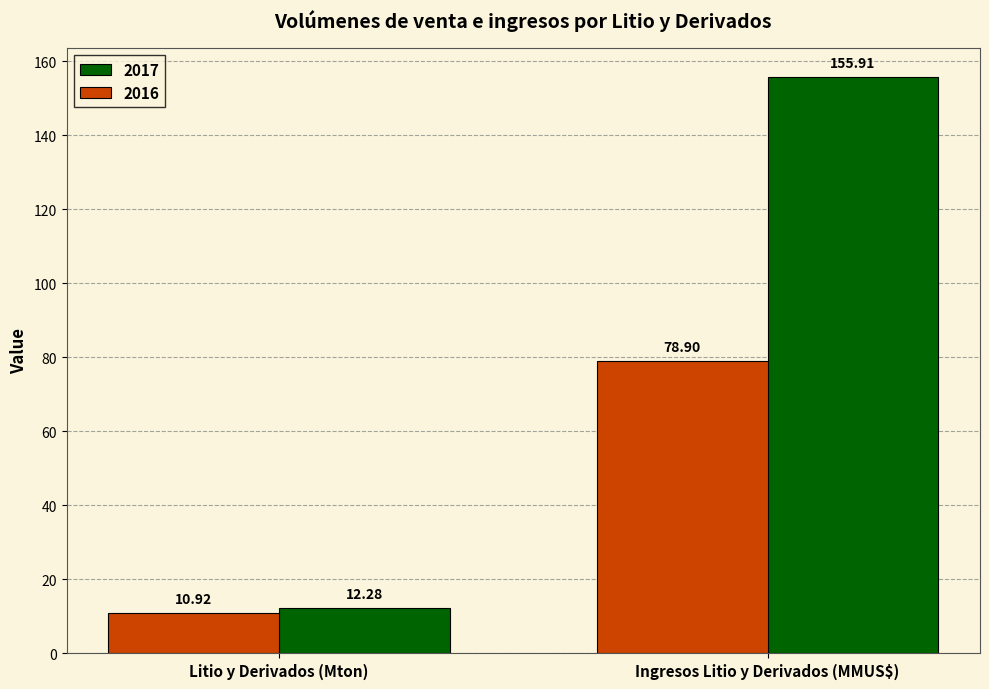

Is it true that 2017 equals 155.9 at Ingresos Litio y Derivados (MMUS$)?

True